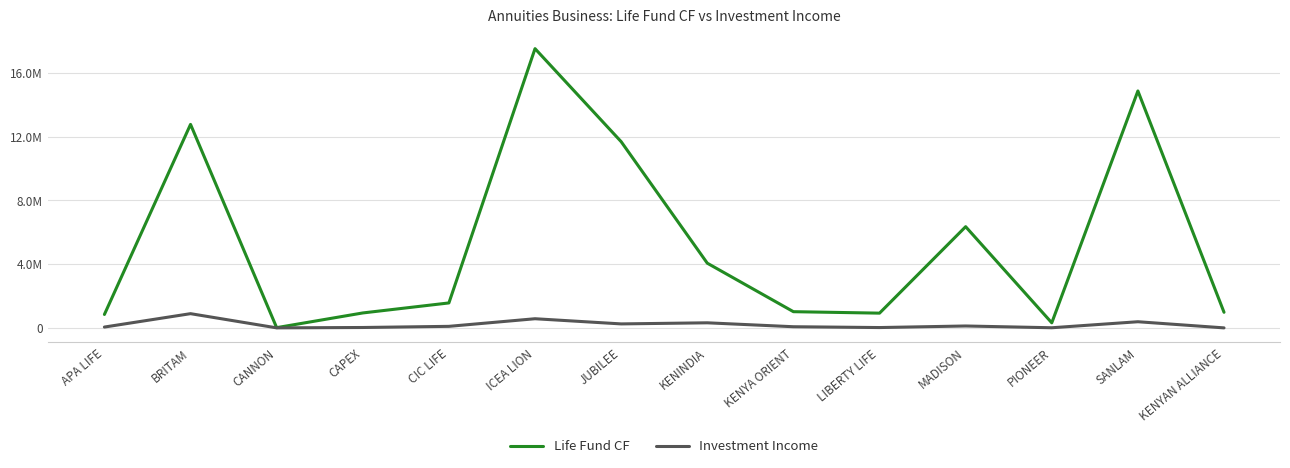

What are all the series names shown in the legend?

Life Fund CF, Investment Income